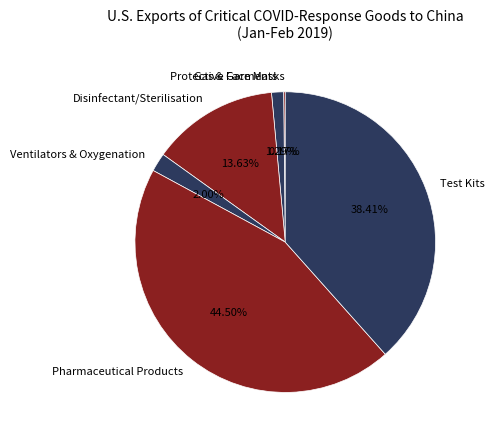

What is the ratio of the value at Disinfectant/Sterilisation to the value at Pharmaceutical Products?

0.3